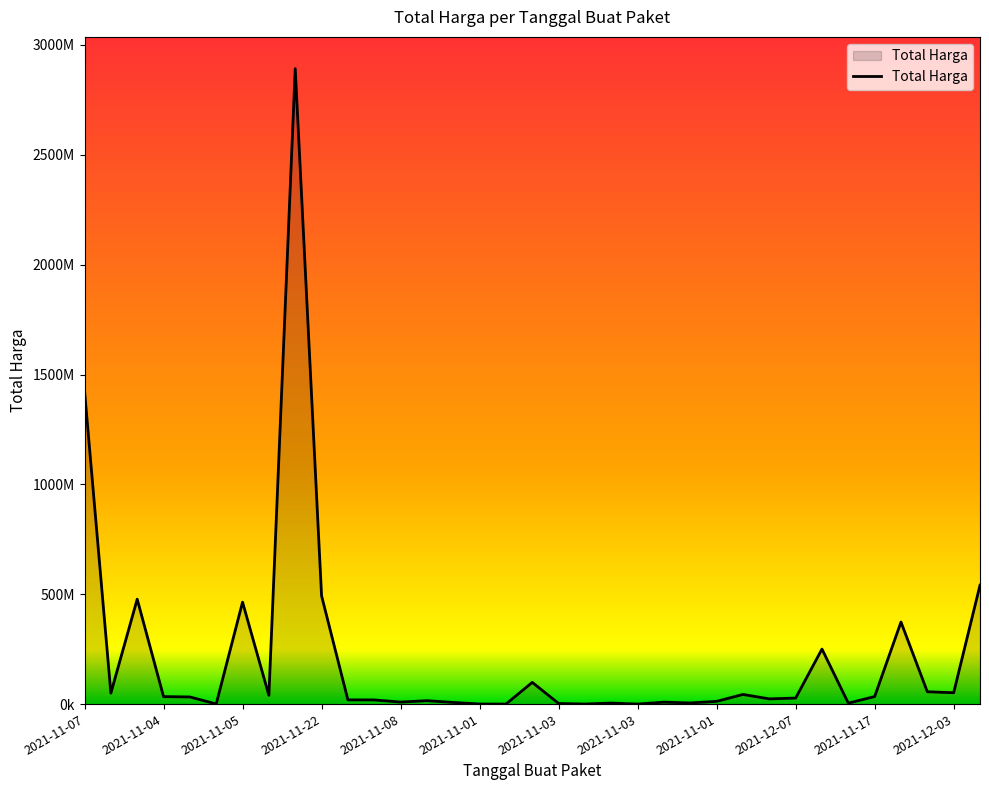

Reading left to right, list all the values displayed in this chart.

1425867900	49730040	477600000	34000000	32441200	577875	464002100	39440000	2892122000	493000000	19175000	18900000	9180000	15513960	7401240	333600	78000	98772570	2772000	265000	4672200	182000	8742500	5129000	12453900	43859200	23653000	27412000	250350000	4350000	34292000	373404000	56152800	51601000	541071000